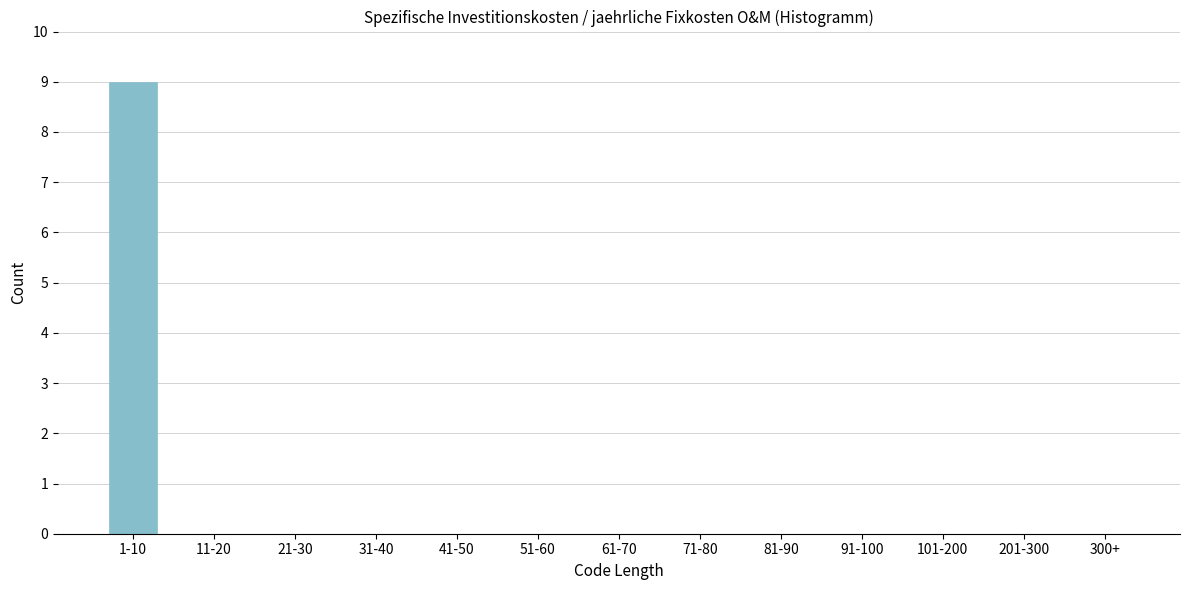

Reading left to right, list all the values displayed in this chart.

1-10=9	11-20=0	21-30=0	31-40=0	41-50=0	51-60=0	61-70=0	71-80=0	81-90=0	91-100=0	101-200=0	201-300=0	300+=0